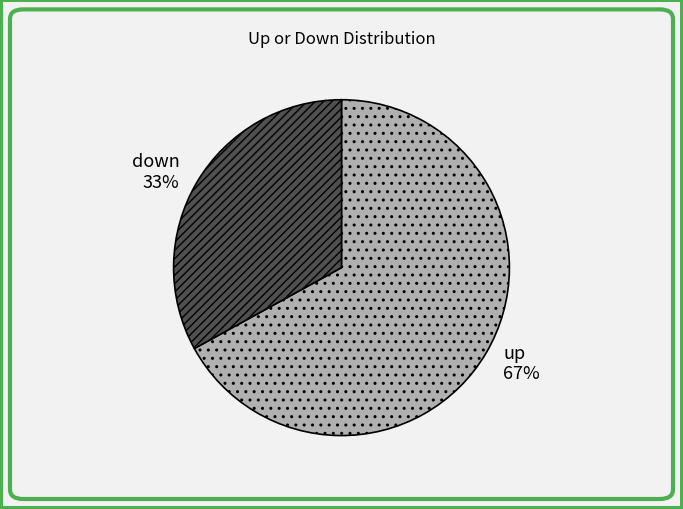

To the nearest percent, what portion does down represent?

33%